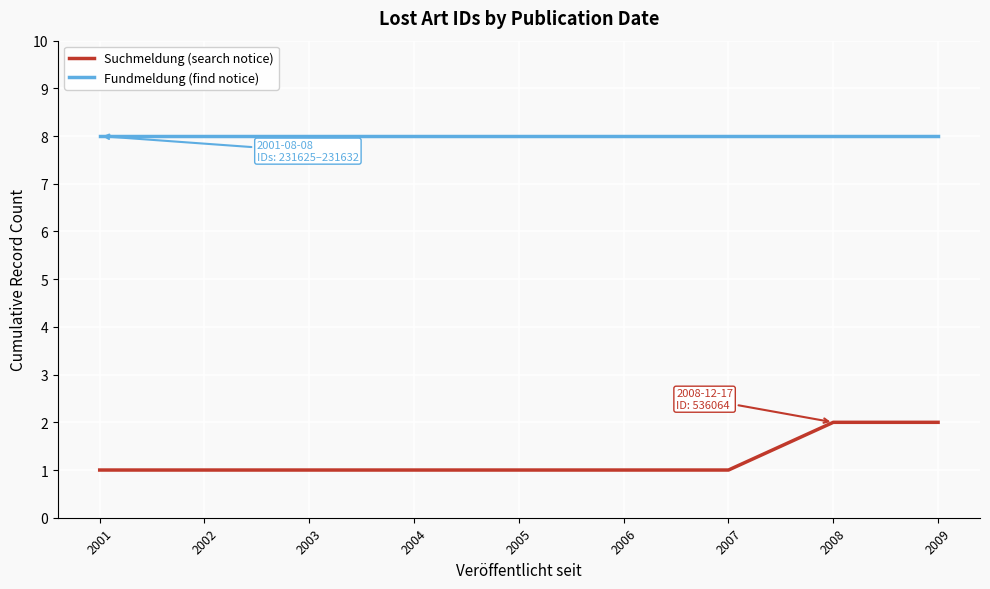

Rank the series at 2006 from lowest to highest value.

Suchmeldung (search notice), Fundmeldung (find notice)